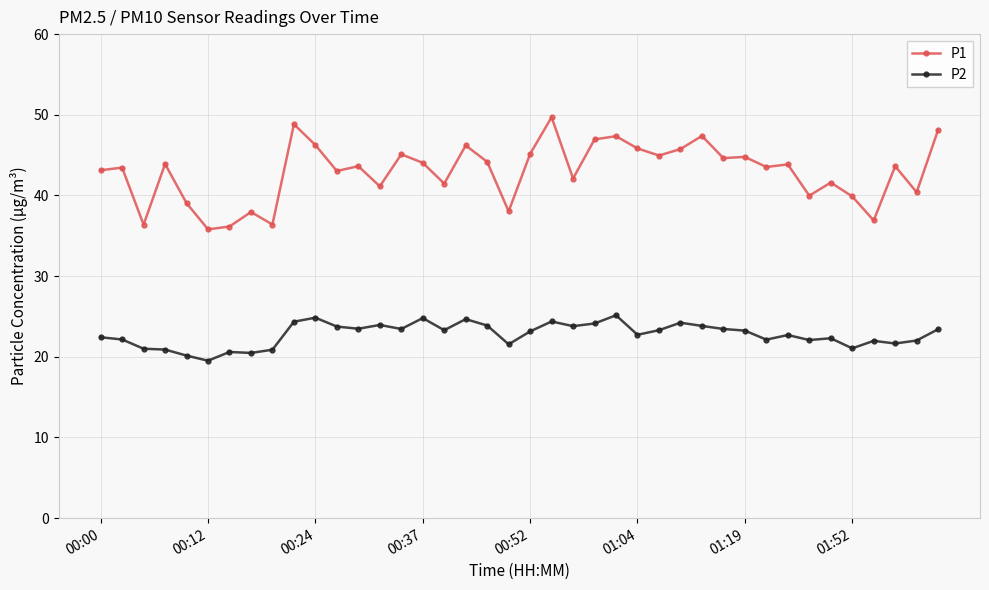

Which series has the largest total across all categories?

P1